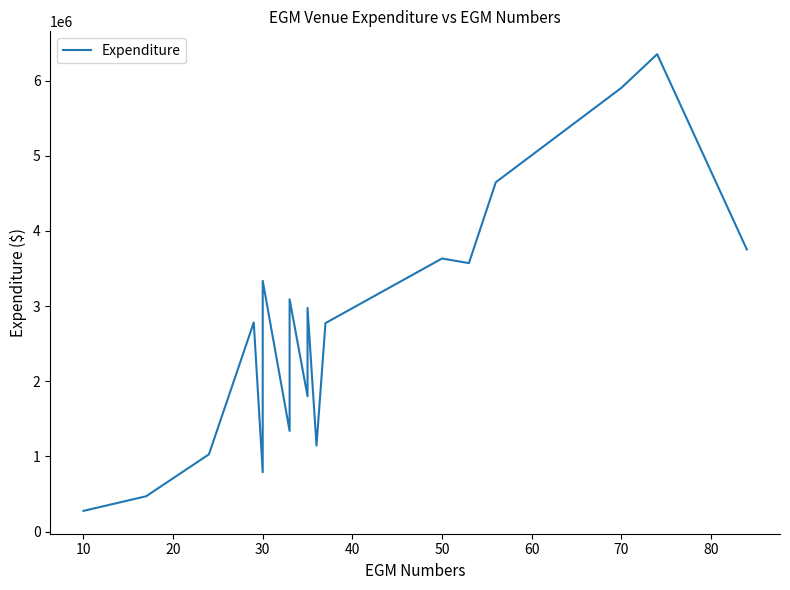

Reading left to right, transcribe all the data shown in this chart.

274662.4	469350.1	1027097.4	2782063.9	788702.6	1320833.4	2047469.4	3335964.6	1338376.7	3089671.9	1800080.2	2974846.8	1144055.6	2773531.7	3632967.8	3571685.3	4647862.0	5903389.1	6352089.2	3753735.8